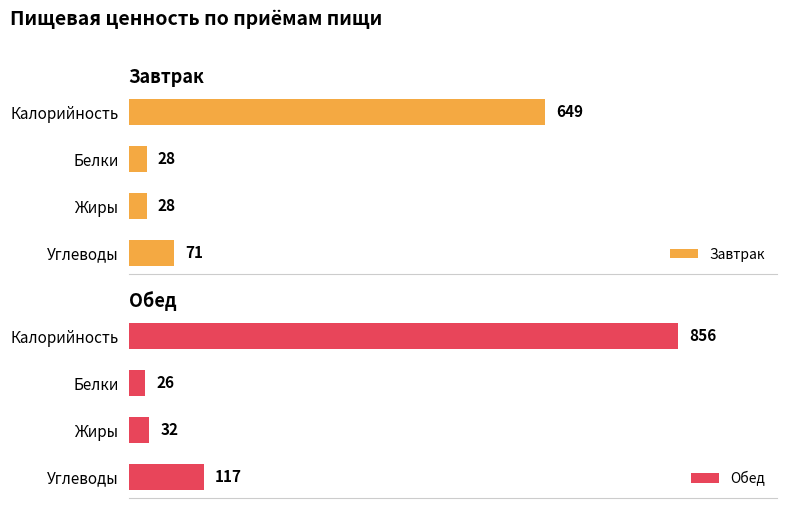

Which category has the lowest value in the Обед series?

Белки